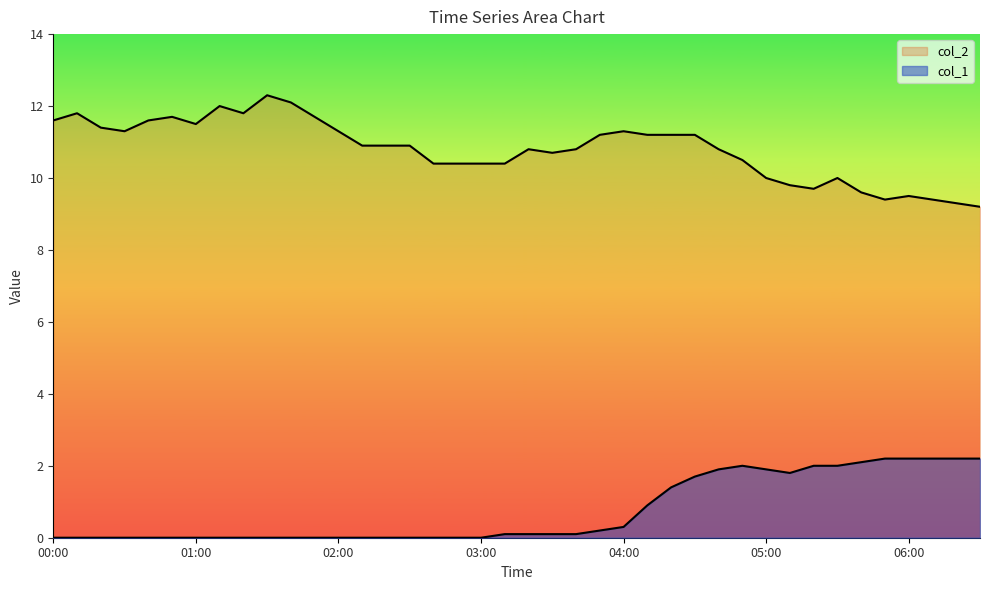

Rank the series by their average value, from highest to lowest.

col_2, col_1